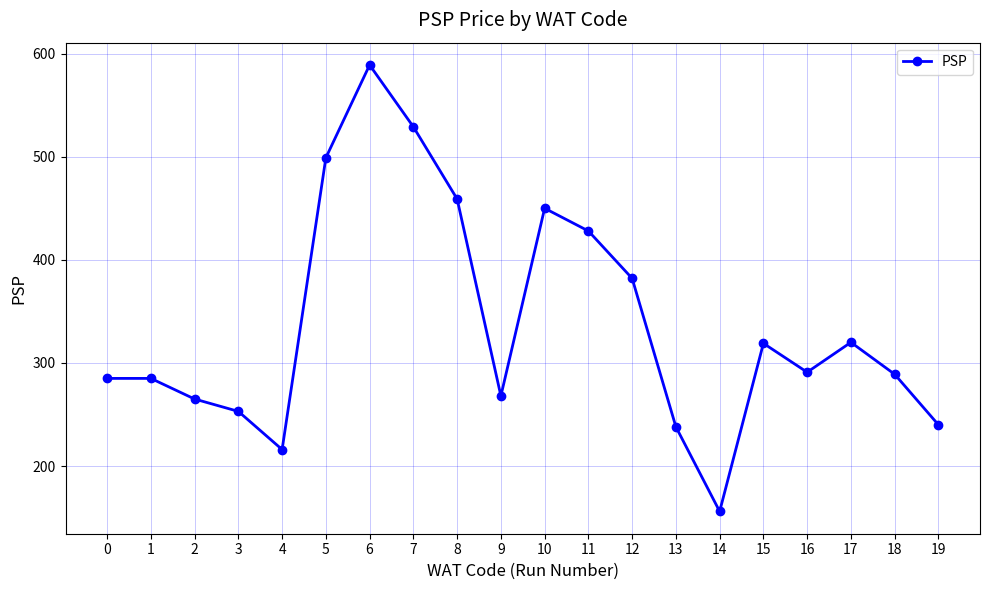

How many data points are less than 291?

10